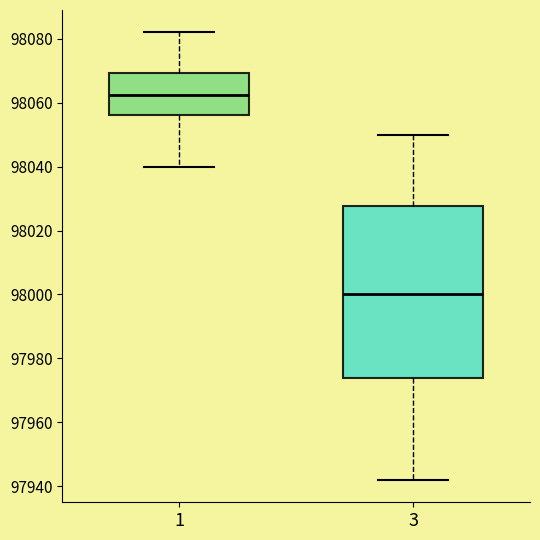

Where does the median line of the box at x = 1 sit on the y-axis? The values are not printed on the chart, so give them approximately, as read against the axis.

98062